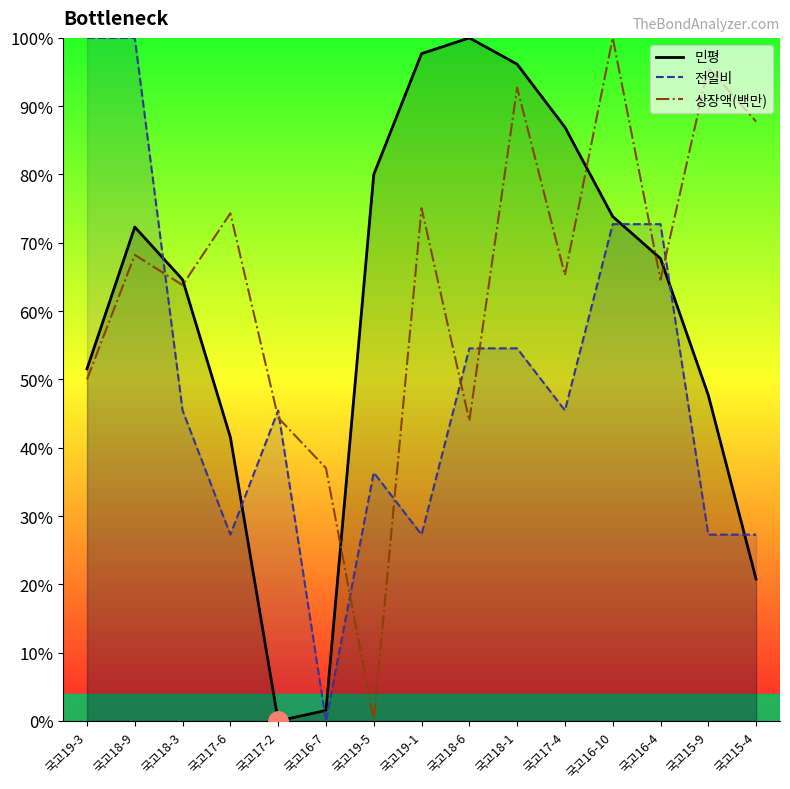

What is the label of the 6th point from the right?

국고18-1